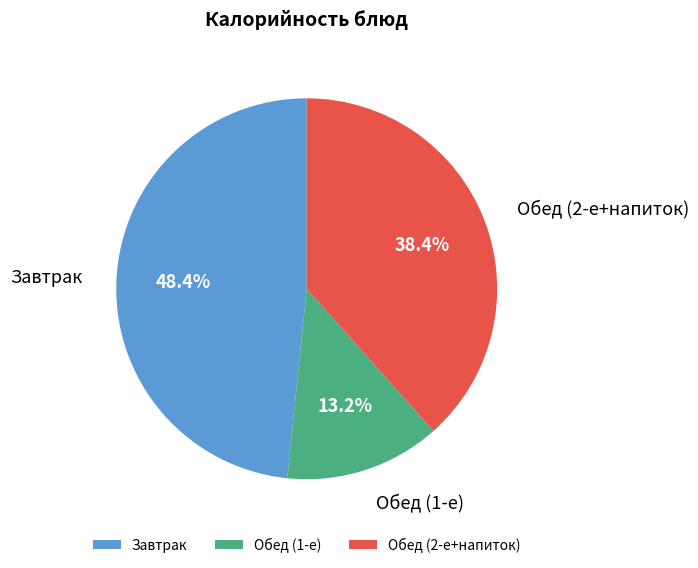

Rank the categories by value from highest to lowest.

Завтрак, Обед (2-е+напиток), Обед (1-е)